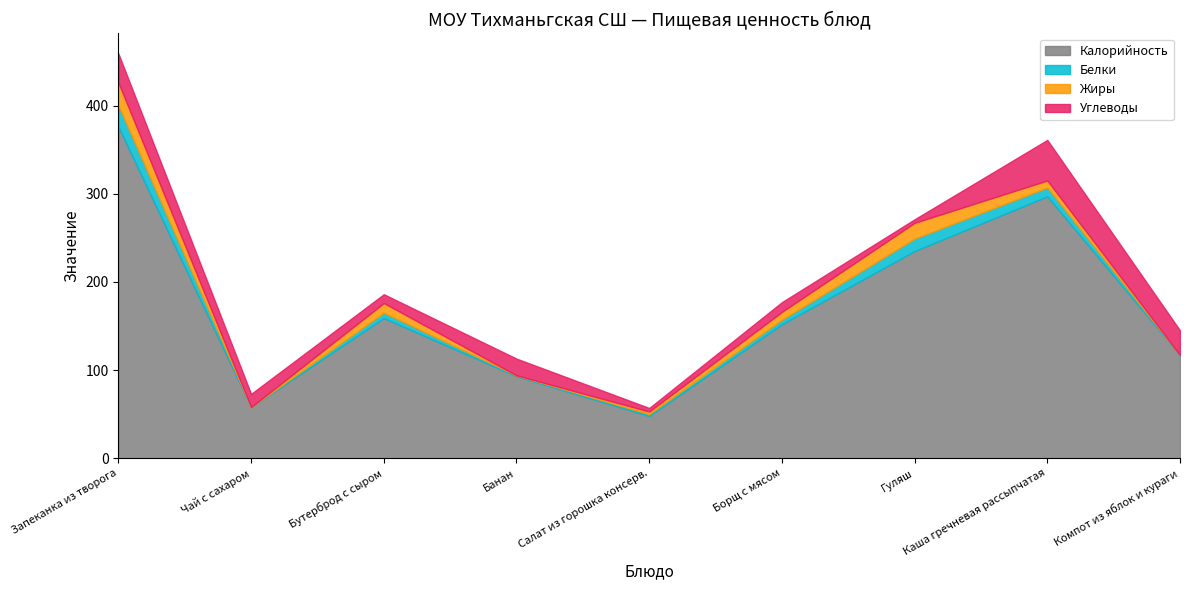

Where is Белки nearest to the value 12?

Гуляш